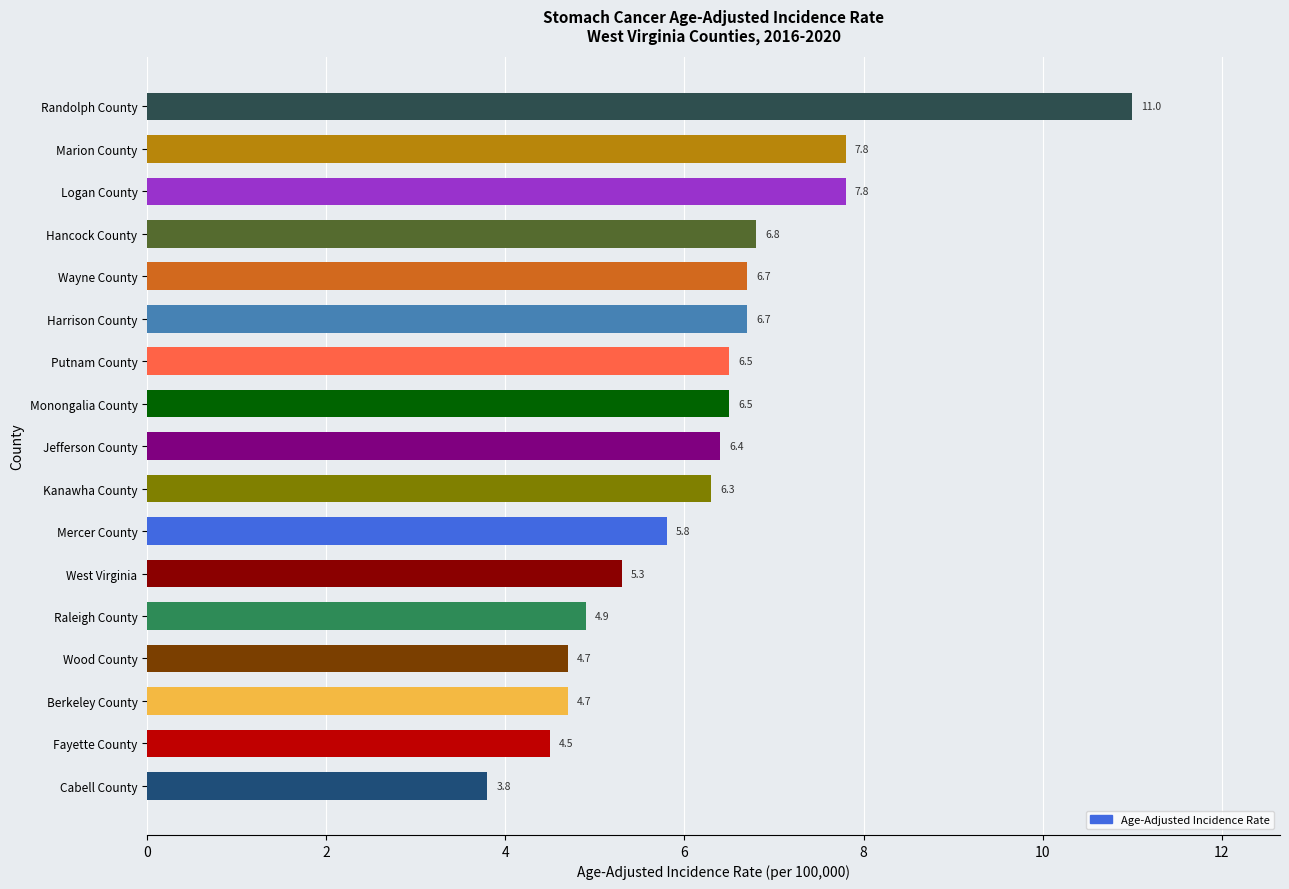

What is the greatest value displayed?

11.0